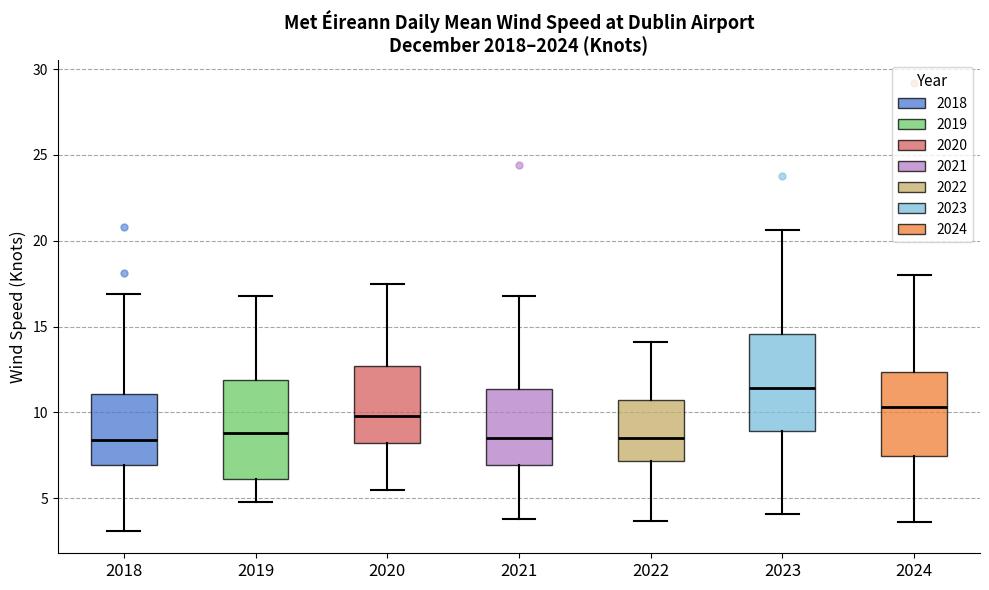

Where is the lower edge of the box at x = 2019 on the y-axis? The values are not printed on the chart, so give them approximately, as read against the axis.

6.0